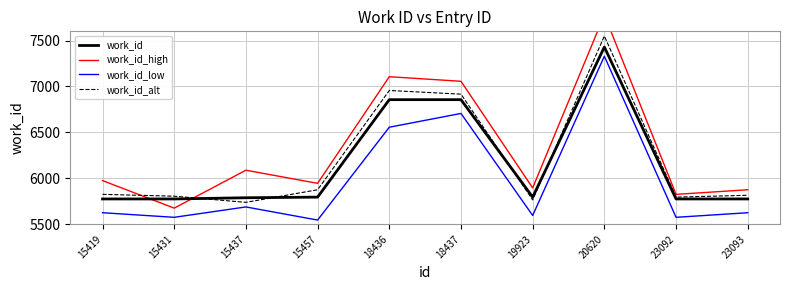

At which label does work_id_low reach its minimum?

15457